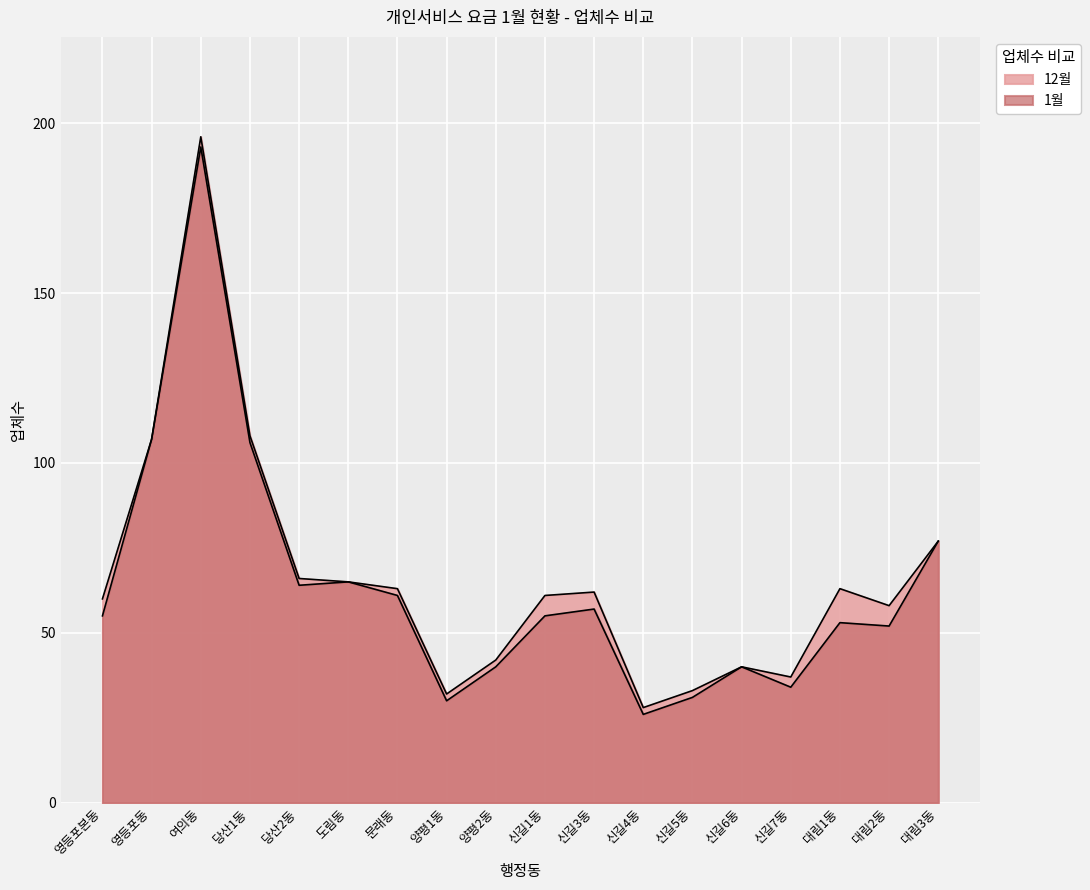

Which series has the largest range (max minus min)?

12월